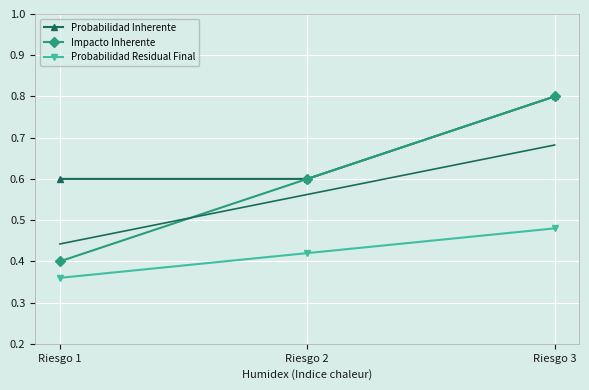

Rank the categories by Probabilidad Inherente value from lowest to highest.

Riesgo 1, Riesgo 2, Riesgo 3